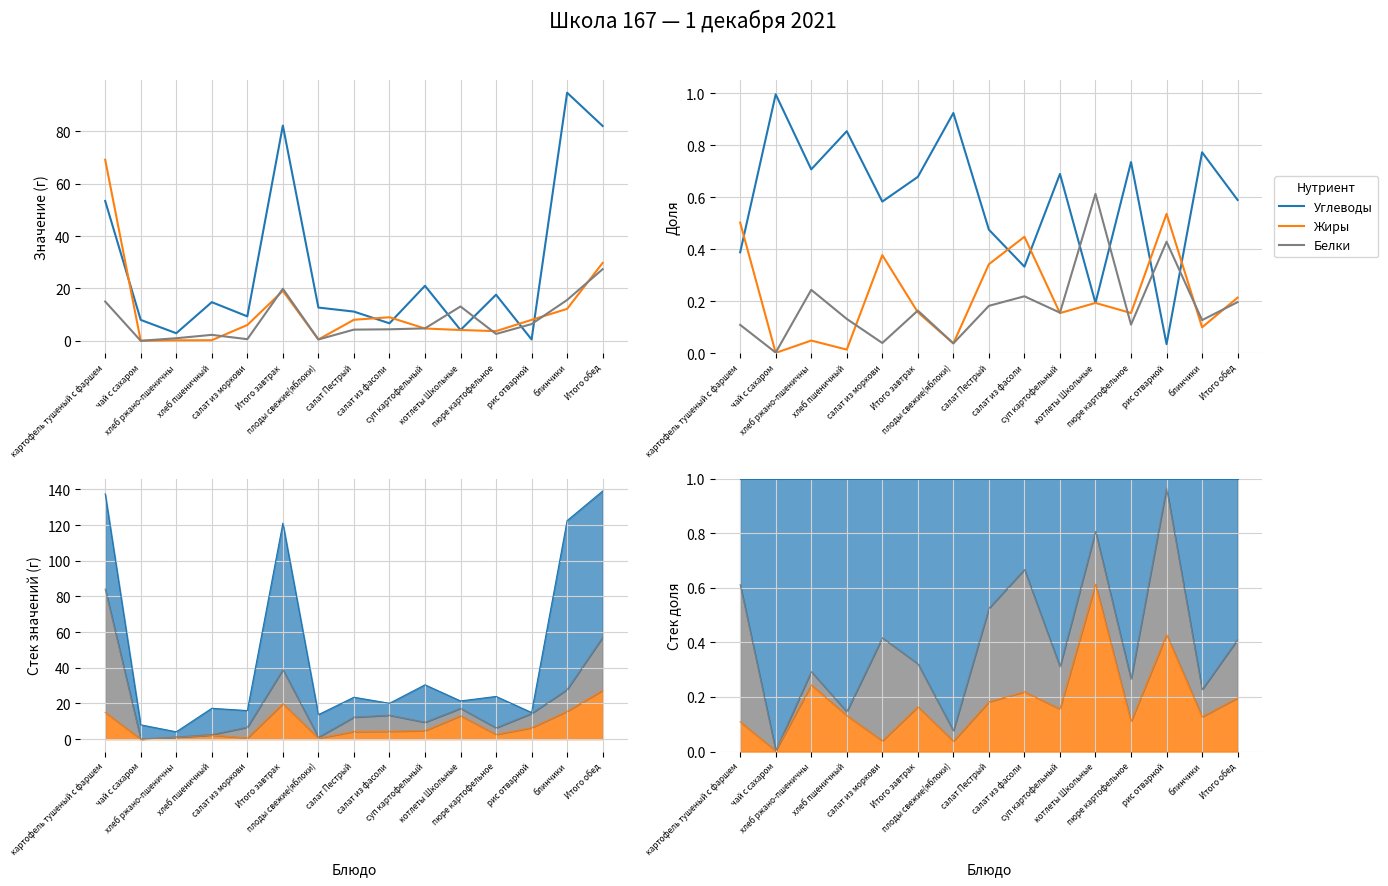

True or false: Жиры has more than 1 interior local peaks.

True